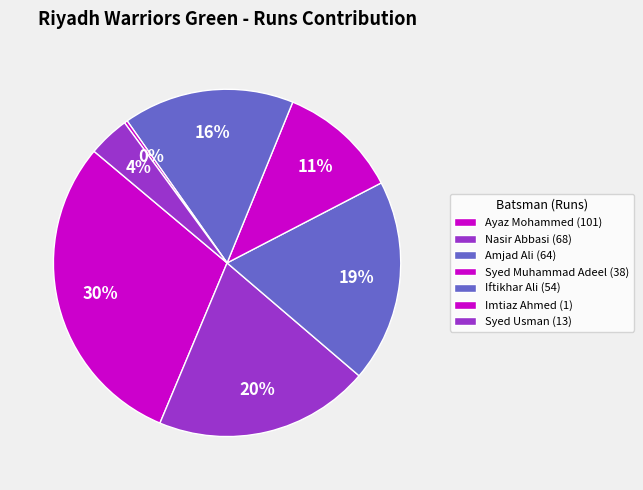

Which slice is the smallest?

Imtiaz Ahmed